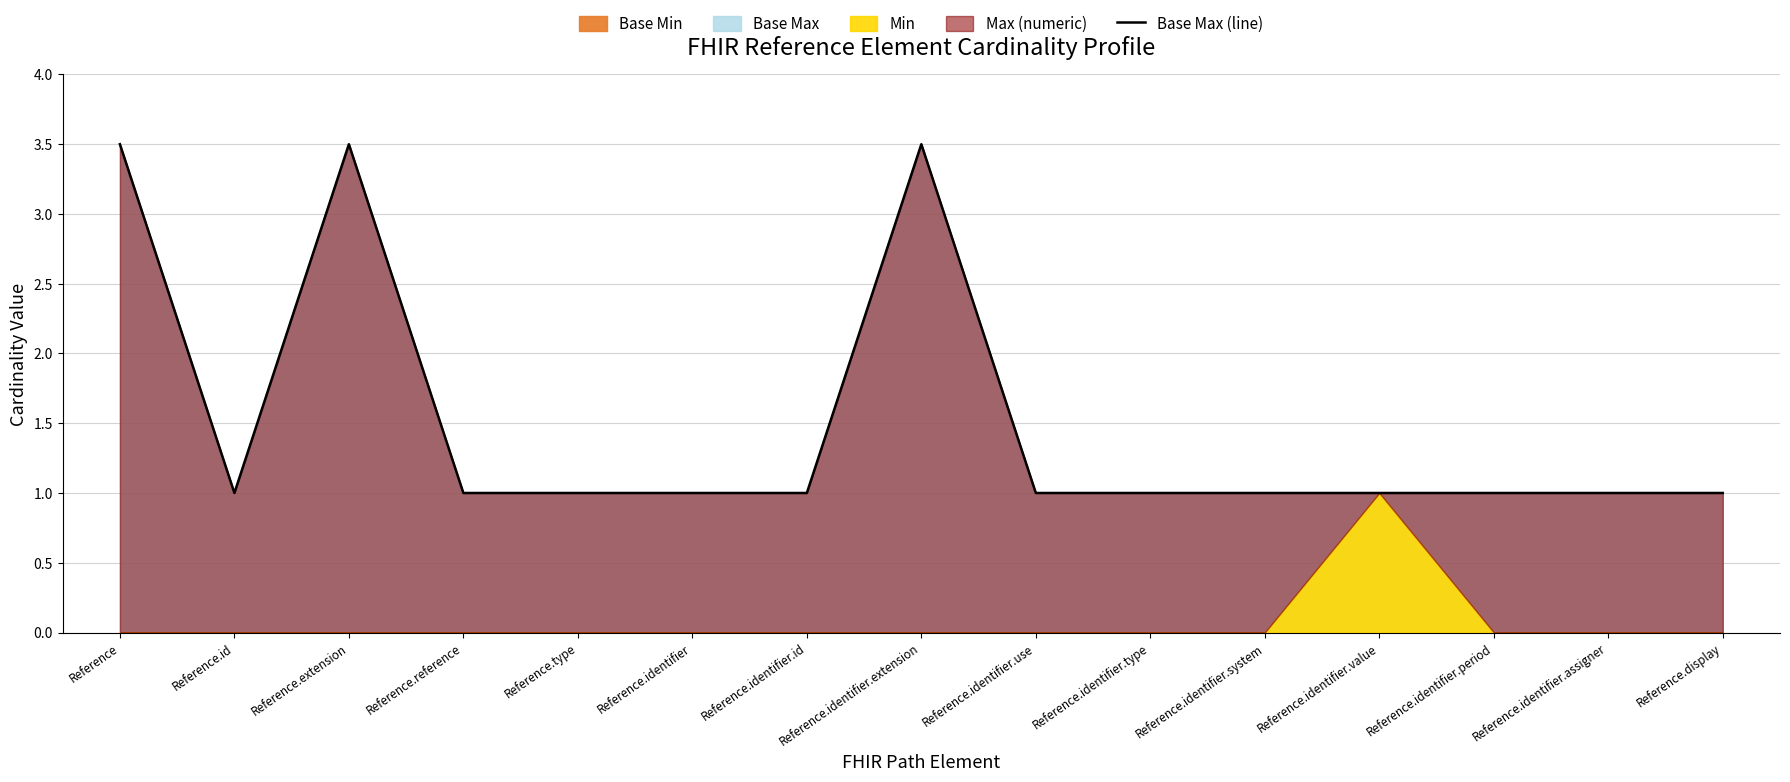

How many lines are shown in the chart?

1